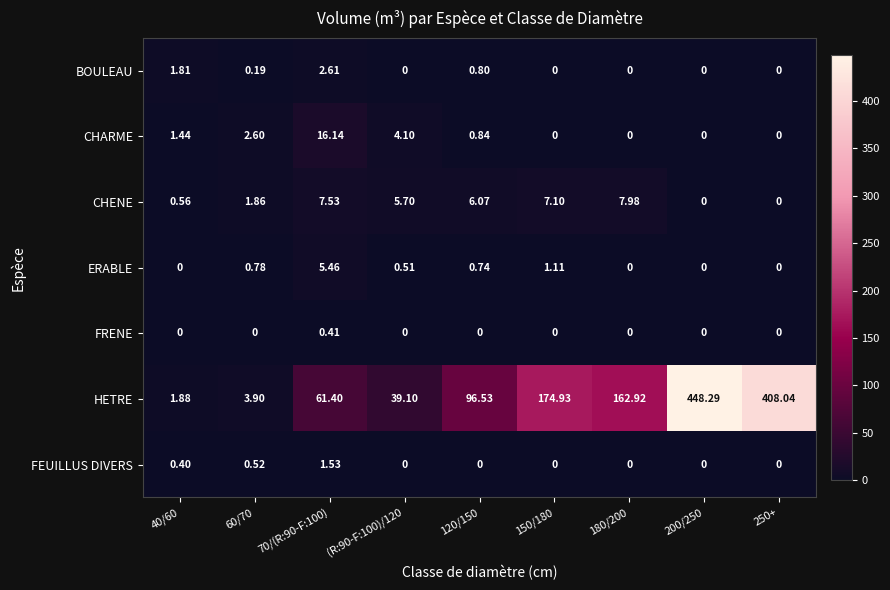

Rank the series by their maximum value, from highest to lowest.

HETRE, CHARME, CHENE, ERABLE, BOULEAU, FEUILLUS DIVERS, FRENE